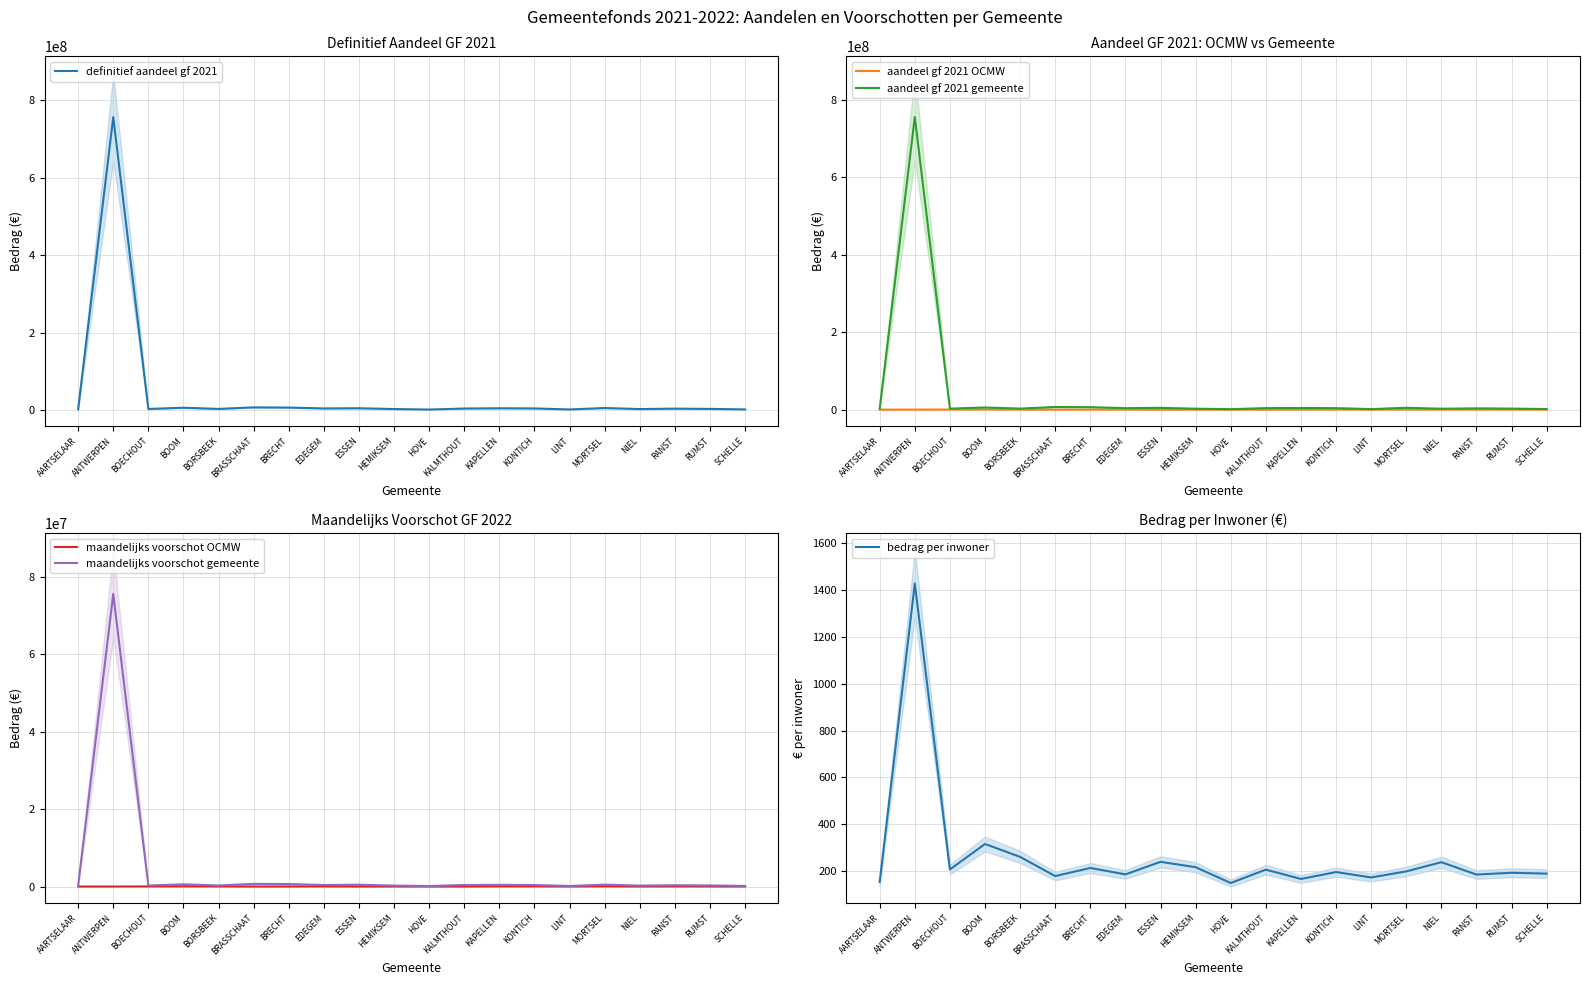

Reading left to right, list all the values displayed in this chart.

definitief aandeel gf 2021: AARTSELAAR=2215742.0	ANTWERPEN=756136079.0	BOECHOUT=2795627.0	BOOM=5929704.0	BORSBEEK=2884421.0	BRASSCHAAT=6814942.0	BRECHT=6350355.0	EDEGEM=4128754.0	ESSEN=4591476.0	HEMIKSEM=2536674.0	HOVE=1232491.0	KALMTHOUT=3917836.0	KAPELLEN=4509258.0	KONTICH=4157192.0	LINT=1479326.0	MORTSEL=5192933.0	NIEL=2493141.0	RANST=3559716.0	RUMST=2916259.0	SCHELLE=1616935.0
aandeel gf 2021 OCMW: AARTSELAAR=0.0	ANTWERPEN=0.0	BOECHOUT=223650.2	BOOM=409000.0	BORSBEEK=230753.7	BRASSCHAAT=0.0	BRECHT=0.0	EDEGEM=330300.3	ESSEN=0.0	HEMIKSEM=135000.0	HOVE=80000.0	KALMTHOUT=0.0	KAPELLEN=360740.6	KONTICH=306000.0	LINT=162725.9	MORTSEL=415434.6	NIEL=167000.0	RANST=284777.3	RUMST=233300.7	SCHELLE=129354.8
aandeel gf 2021 gemeente: AARTSELAAR=2215742.0	ANTWERPEN=756136079.0	BOECHOUT=2571976.8	BOOM=5520704.0	BORSBEEK=2653667.3	BRASSCHAAT=6814942.0	BRECHT=6350355.0	EDEGEM=3798453.7	ESSEN=4591476.0	HEMIKSEM=2401674.0	HOVE=1152491.0	KALMTHOUT=3917836.0	KAPELLEN=4148517.4	KONTICH=3851192.0	LINT=1316600.1	MORTSEL=4777498.4	NIEL=2326141.0	RANST=3274938.7	RUMST=2682958.3	SCHELLE=1487580.2
maandelijks voorschot OCMW: AARTSELAAR=0.0	ANTWERPEN=0.0	BOECHOUT=22365.0	BOOM=40900.0	BORSBEEK=23075.4	BRASSCHAAT=0.0	BRECHT=0.0	EDEGEM=33030.0	ESSEN=0.0	HEMIKSEM=13500.0	HOVE=8000.0	KALMTHOUT=0.0	KAPELLEN=36074.1	KONTICH=30600.0	LINT=16272.6	MORTSEL=41543.5	NIEL=16700.0	RANST=28477.7	RUMST=23330.1	SCHELLE=12935.5
maandelijks voorschot gemeente: AARTSELAAR=221574.2	ANTWERPEN=75613607.9	BOECHOUT=257197.7	BOOM=552070.4	BORSBEEK=265366.7	BRASSCHAAT=681494.2	BRECHT=635035.5	EDEGEM=379845.4	ESSEN=459147.6	HEMIKSEM=240167.4	HOVE=115249.1	KALMTHOUT=391783.6	KAPELLEN=414851.7	KONTICH=385119.2	LINT=131660.0	MORTSEL=477749.8	NIEL=232614.1	RANST=327493.9	RUMST=268295.8	SCHELLE=148758.0
bedrag per inwoner: AARTSELAAR=153.3	ANTWERPEN=1428.2	BOECHOUT=206.7	BOOM=315.4	BORSBEEK=260.4	BRASSCHAAT=178.3	BRECHT=213.0	EDEGEM=185.6	ESSEN=239.2	HEMIKSEM=216.4	HOVE=148.7	KALMTHOUT=206.0	KAPELLEN=166.0	KONTICH=195.5	LINT=172.5	MORTSEL=198.4	NIEL=237.6	RANST=184.9	RUMST=192.5	SCHELLE=188.9